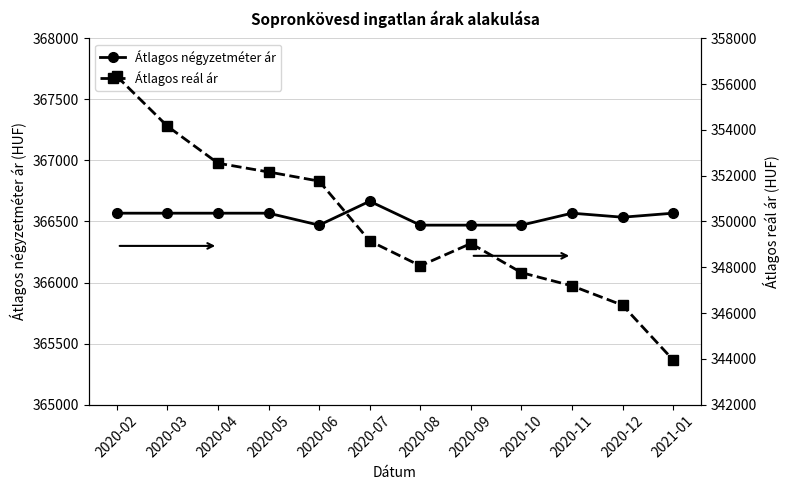

Rank the series by their maximum value, from lowest to highest.

Átlagos reál ár, Átlagos négyzetméter ár